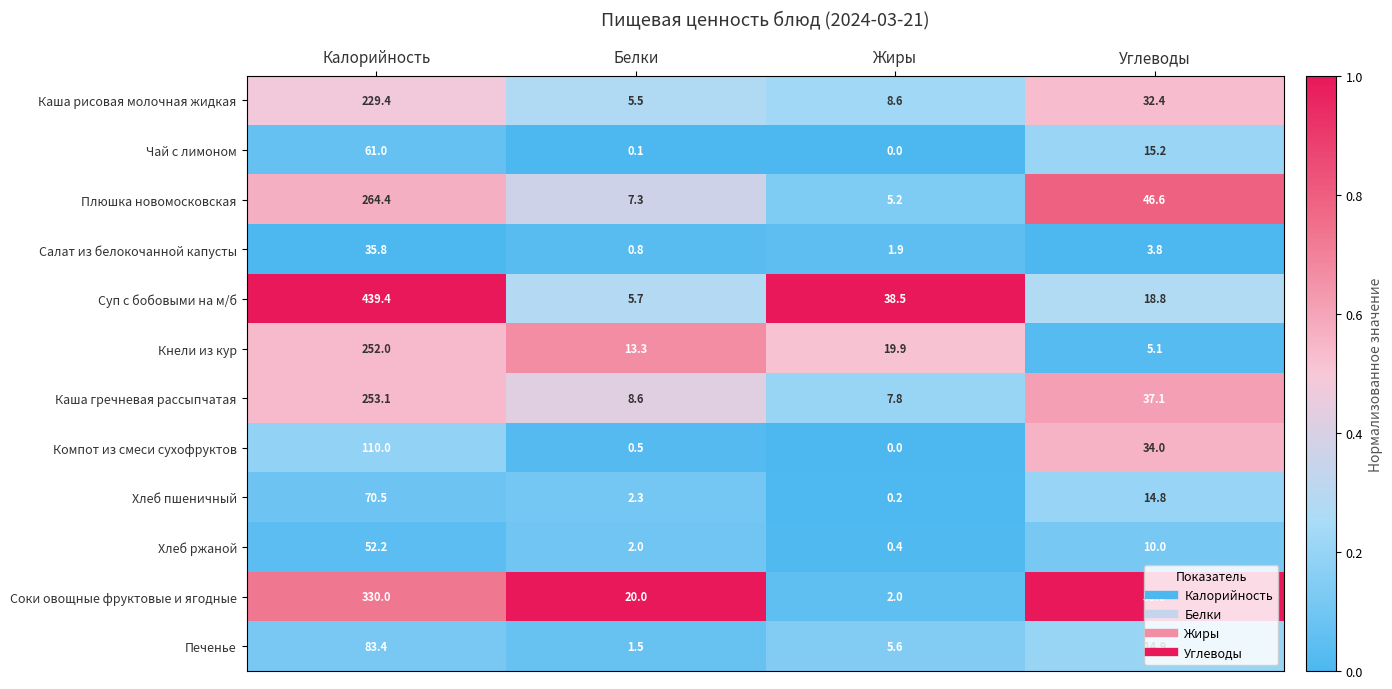

Rank the series at Калорийность from lowest to highest value.

Салат из белокочанной капусты, Хлеб ржаной, Чай с лимоном, Хлеб пшеничный, Печенье, Компот из смеси сухофруктов, Каша рисовая молочная жидкая, Кнели из кур, Каша гречневая рассыпчатая, Плюшка новомосковская, Соки овощные фруктовые и ягодные, Суп с бобовыми на м/б